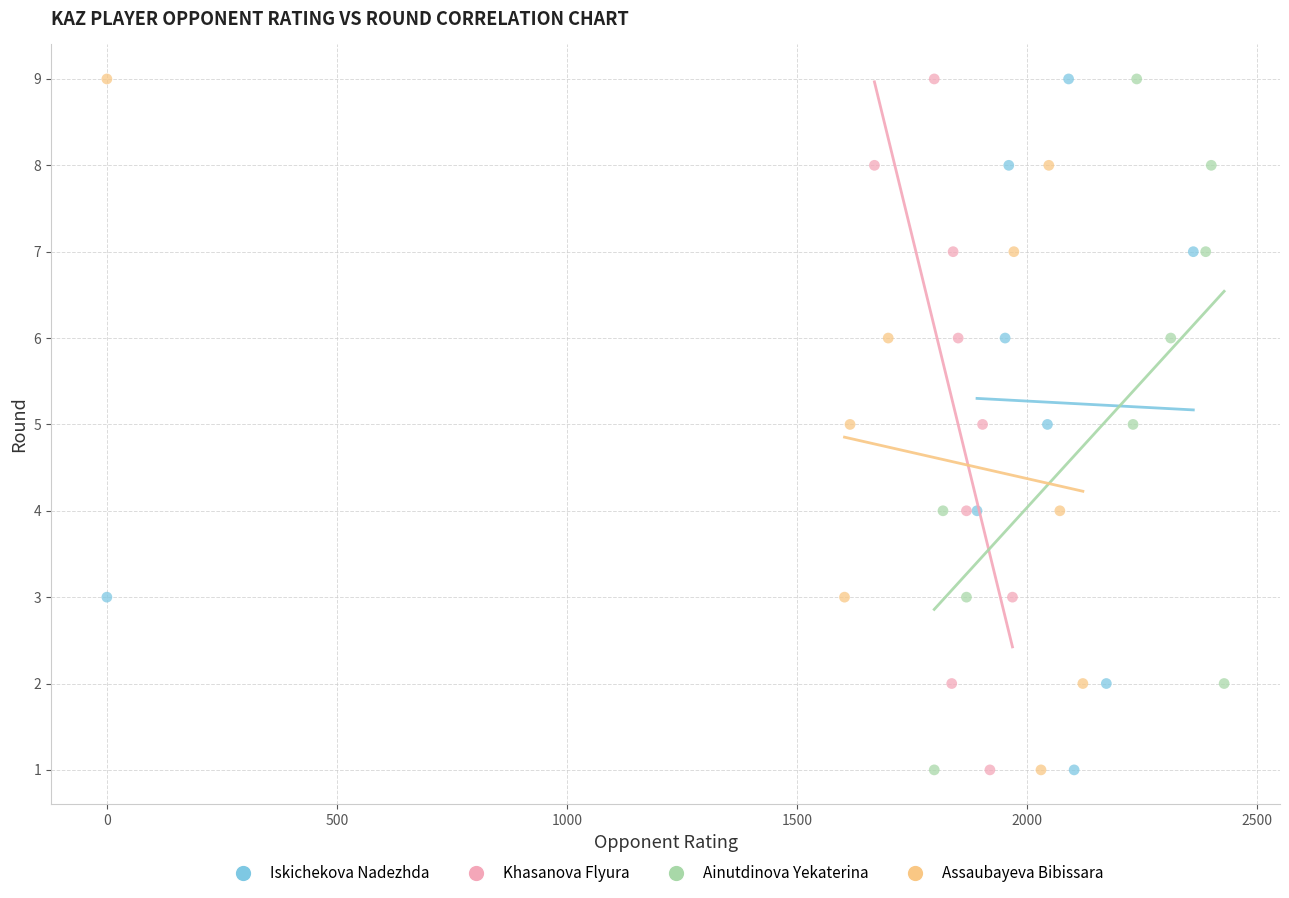

What are all the series names shown in the legend?

Iskichekova Nadezhda, Khasanova Flyura, Ainutdinova Yekaterina, Assaubayeva Bibissara